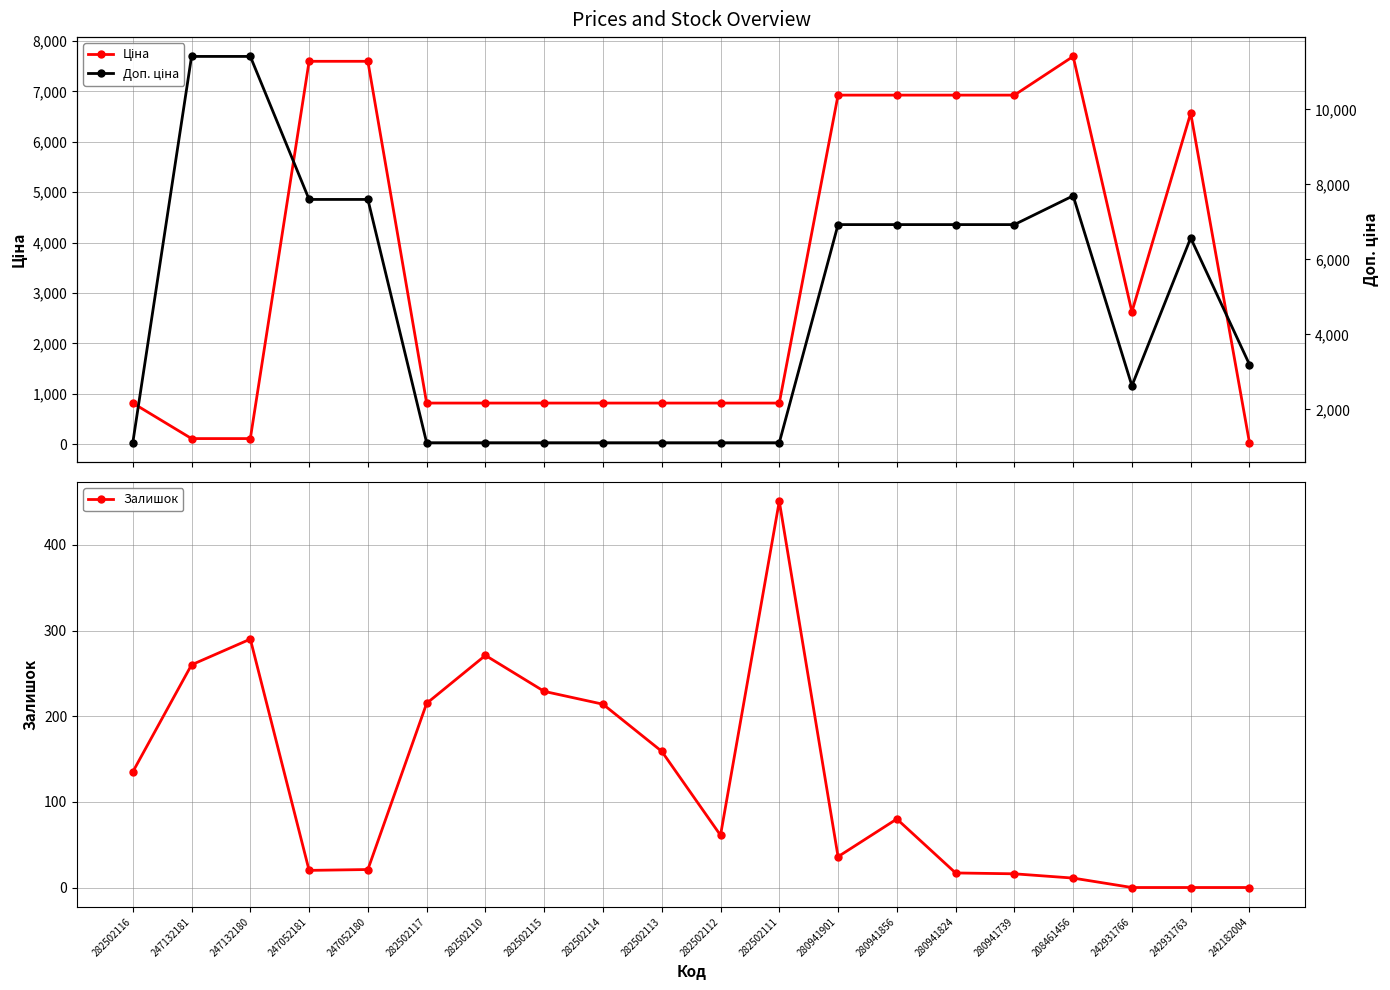

What is the difference between the Залишок values at 280941824 and 247052180?

4